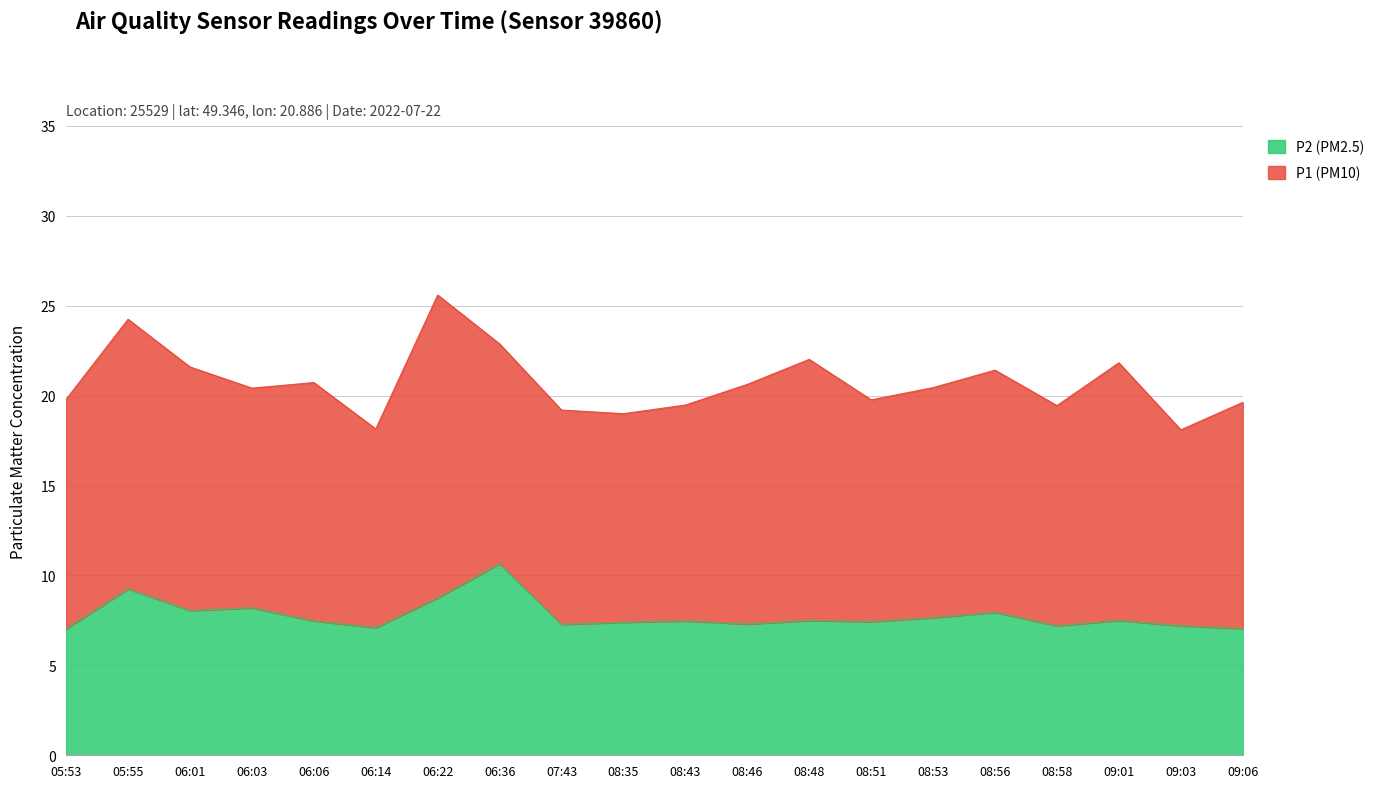

What is the lowest value of the P1 (PM10) series?

18.1